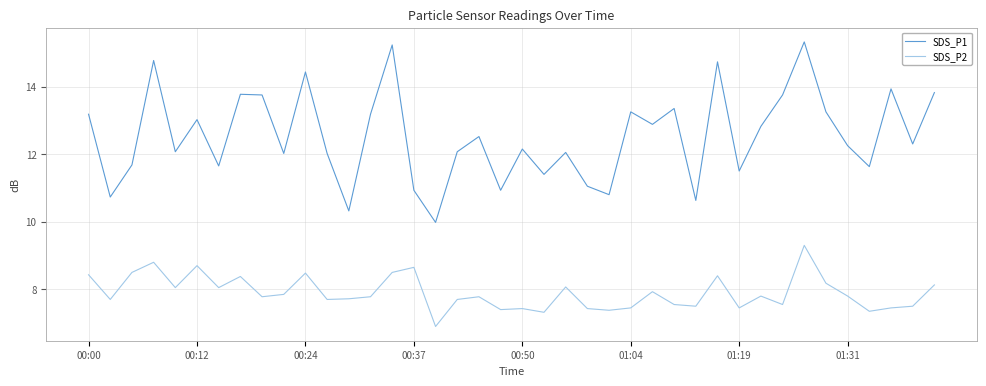

What is the highest value of the SDS_P1 series?

15.3